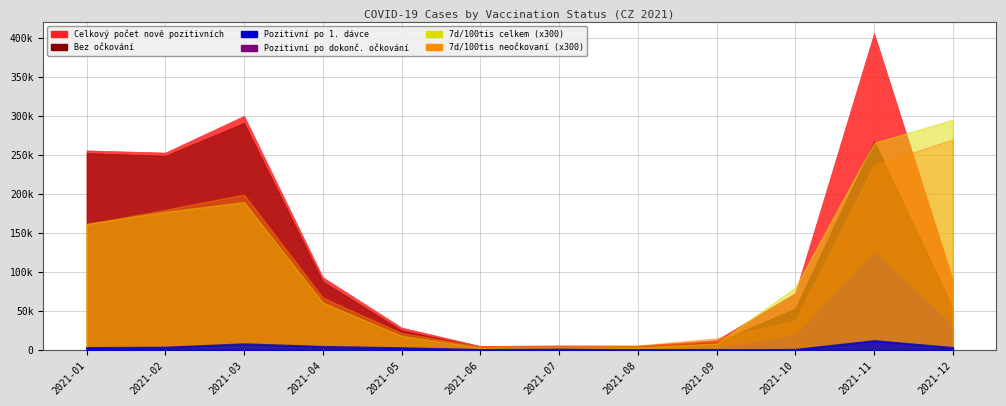

How many lines are shown in the chart?

6